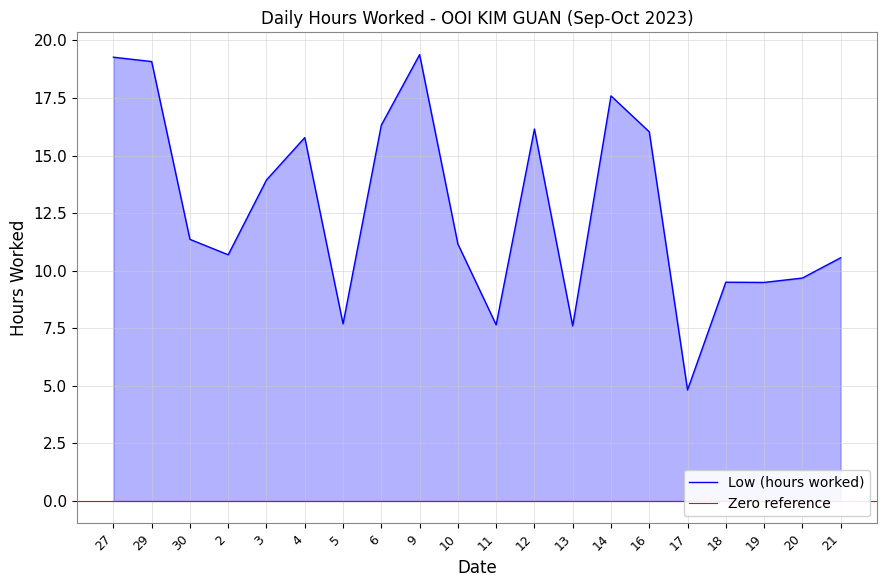

What is the greatest value displayed?

19.4